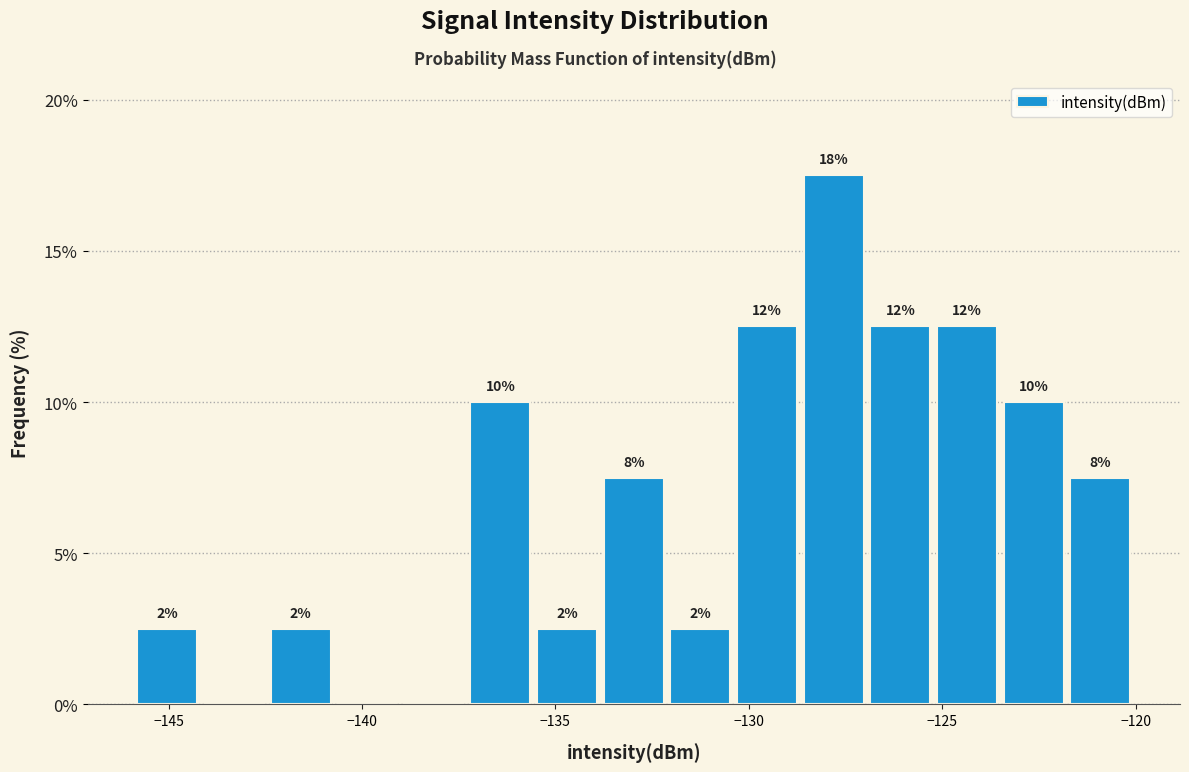

Around what value on the x-axis is the tallest bar? Give the approximate position of its centre, as read against the axis.

-128.0